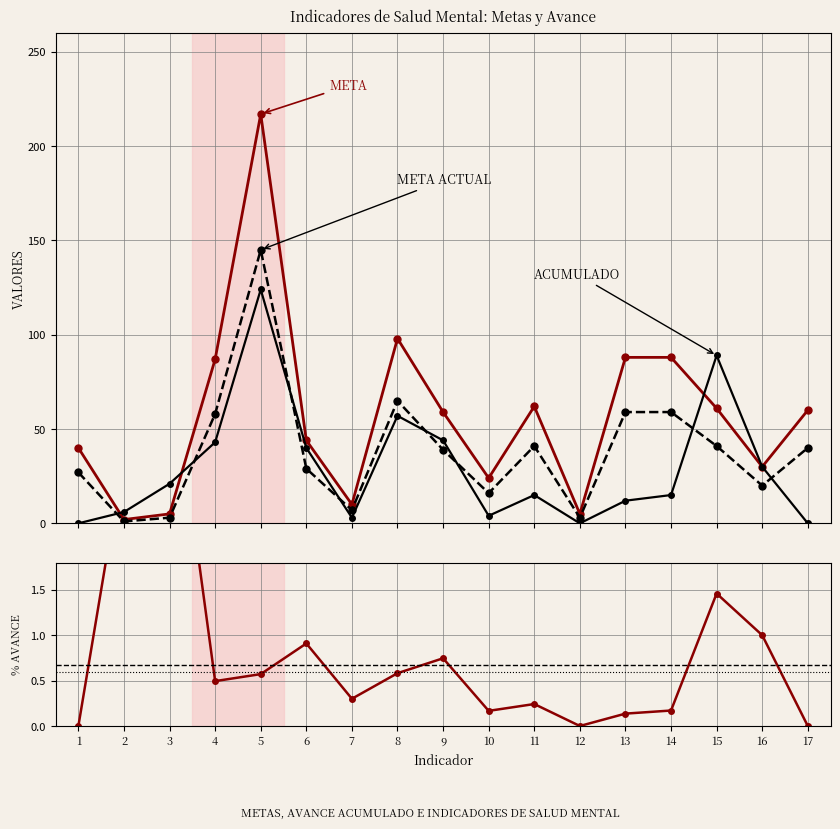

What is the sum of all META ACTUAL values?

653.0